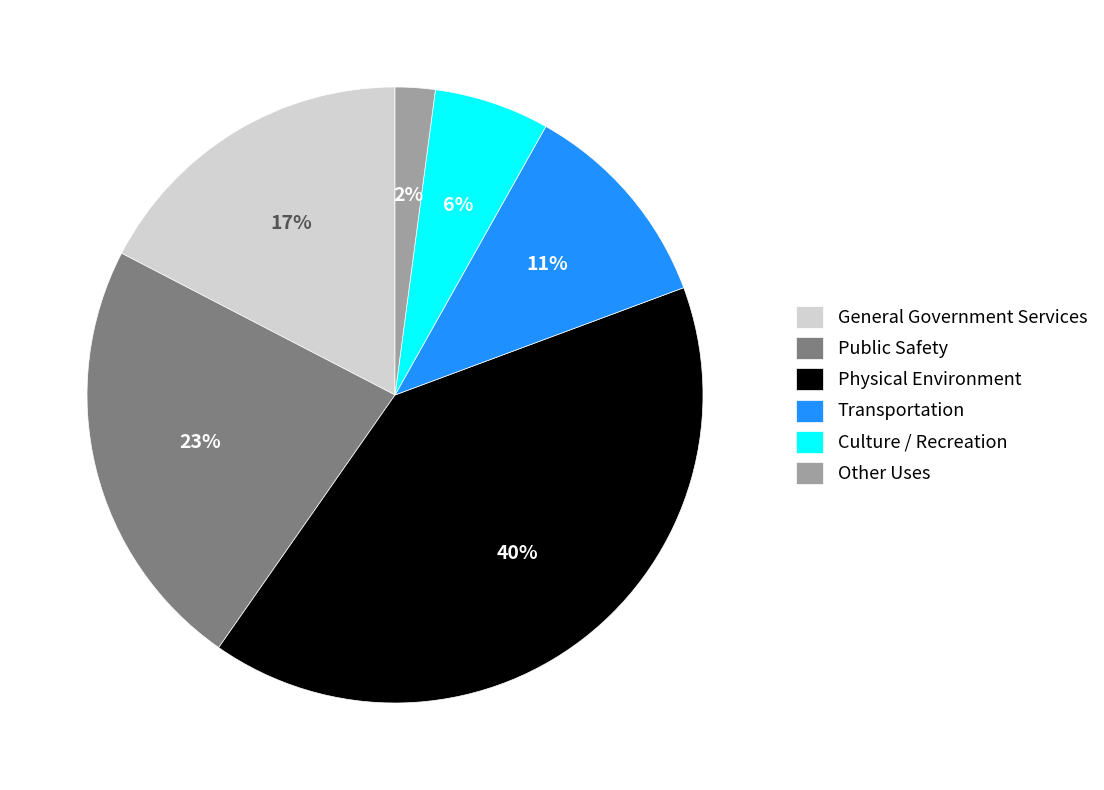

To the nearest percent, what is the combined percentage of Other Uses and Culture / Recreation?

8%